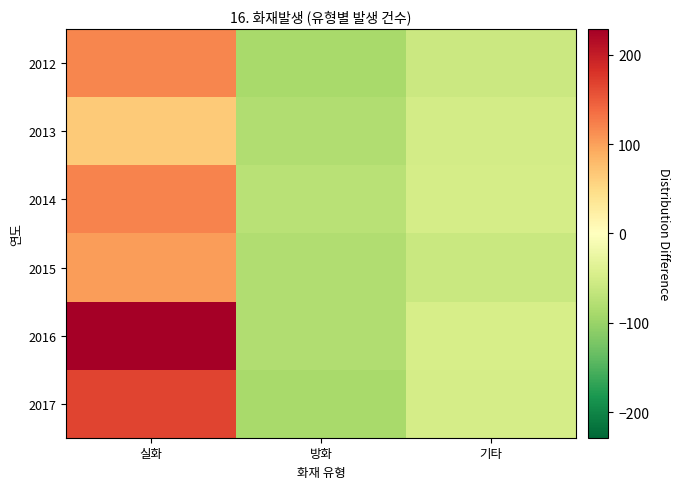

Reading left to right, list all the values displayed in this chart.

2012: 실화=119.5	방화=-87.5	기타=-57.5
2013: 실화=65.5	방화=-80.5	기타=-50.5
2014: 실화=120.5	방화=-73.5	기타=-48.5
2015: 실화=102.5	방화=-81.5	기타=-59.5
2016: 실화=228.5	방화=-80.5	기타=-47.5
2017: 실화=166.5	방화=-87.5	기타=-48.5